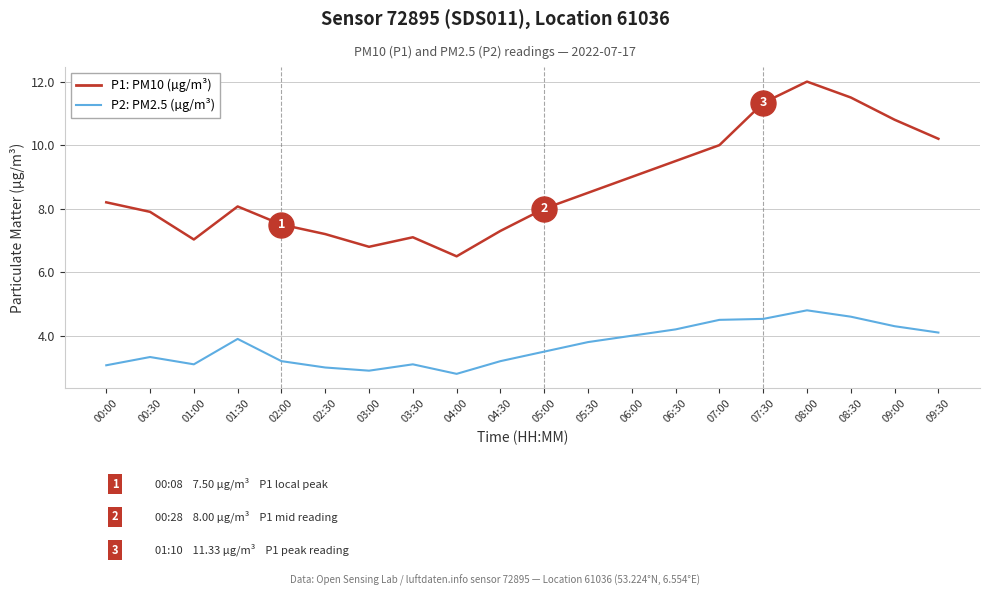

Which series changed the most between 01:30 and 05:30?

P1: PM10 (µg/m³)